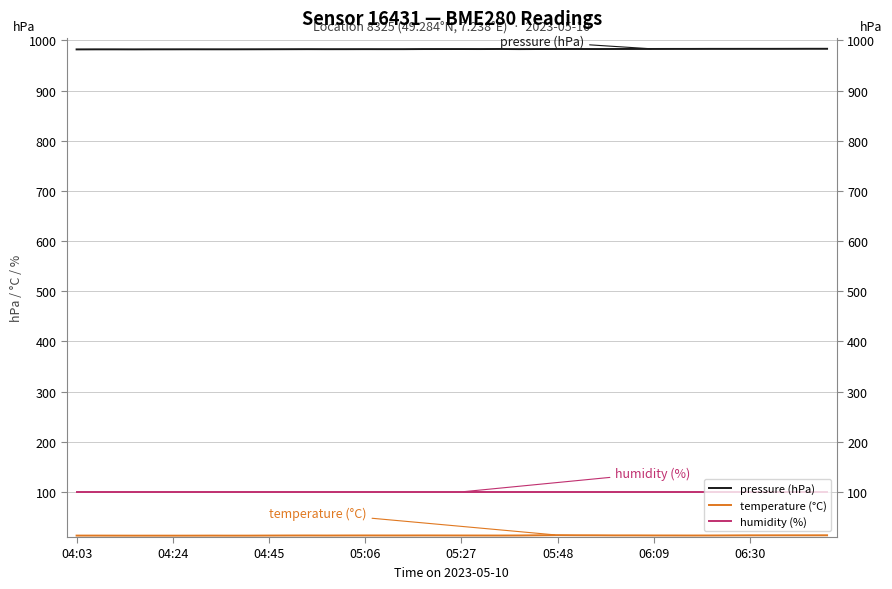

True or false: pressure (hPa) and temperature (°C) intersect in this chart.

False